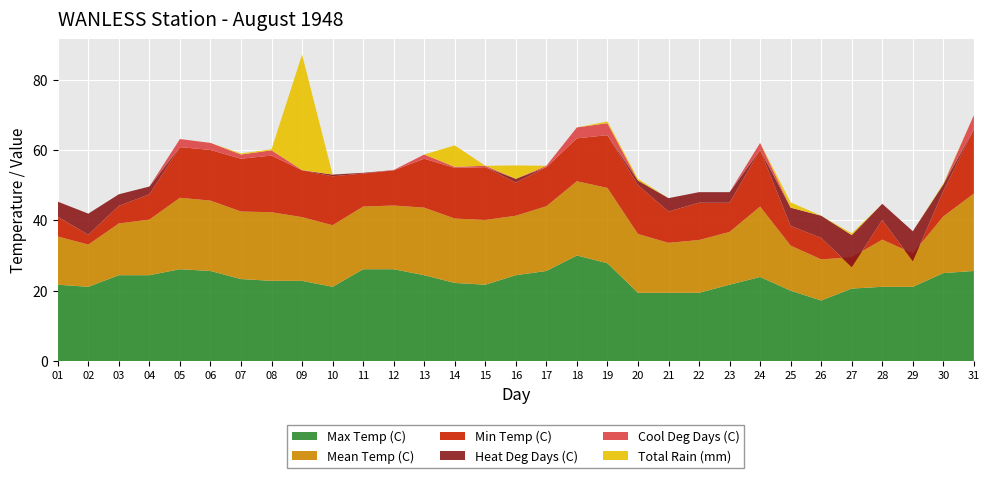

Reading left to right, what are all the values shown in this chart?

Max Temp (C): 01=21.7	02=21.1	03=24.4	04=24.4	05=26.1	06=25.6	07=23.3	08=22.8	09=22.8	10=21.1	11=26.1	12=26.1	13=24.4	14=22.2	15=21.7	16=24.4	17=25.6	18=30.0	19=27.8	20=19.4	21=19.4	22=19.4	23=21.7	24=23.9	25=20.0	26=17.2	27=20.6	28=21.1	29=21.1	30=25.0	31=25.6
Mean Temp (C): 01=13.7	02=12.0	03=14.7	04=15.8	05=20.3	06=20.0	07=19.2	08=19.5	09=18.1	10=17.5	11=17.8	12=18.1	13=19.2	14=18.3	15=18.4	16=16.9	17=18.4	18=21.1	19=21.4	20=16.7	21=14.2	22=15.0	23=15.0	24=20.0	25=12.8	26=11.7	27=8.9	28=13.4	29=9.5	30=16.1	31=22.0
Min Temp (C): 01=5.6	02=2.8	03=5.0	04=7.2	05=14.4	06=14.4	07=15.0	08=16.1	09=13.3	10=13.9	11=9.4	12=10.0	13=13.9	14=14.4	15=15.0	16=9.4	17=11.1	18=12.2	19=15.0	20=13.9	21=8.9	22=10.6	23=8.3	24=16.1	25=5.6	26=6.1	27=-2.8	28=5.6	29=-2.2	30=7.2	31=18.3
Heat Deg Days (C): 01=4.3	02=6.0	03=3.3	04=2.2	05=0.0	06=0.0	07=0.0	08=0.0	09=0.0	10=0.5	11=0.2	12=0.0	13=0.0	14=0.0	15=0.0	16=1.1	17=0.0	18=0.0	19=0.0	20=1.3	21=3.8	22=3.0	23=3.0	24=0.0	25=5.2	26=6.3	27=9.1	28=4.6	29=8.5	30=1.9	31=0.0
Cool Deg Days (C): 01=0.0	02=0.0	03=0.0	04=0.0	05=2.3	06=2.0	07=1.2	08=1.5	09=0.1	10=0.0	11=0.0	12=0.1	13=1.2	14=0.3	15=0.4	16=0.0	17=0.4	18=3.1	19=3.4	20=0.0	21=0.0	22=0.0	23=0.0	24=2.0	25=0.0	26=0.0	27=0.0	28=0.0	29=0.0	30=0.0	31=4.0
Total Rain (mm): 01=0.0	02=0.0	03=0.0	04=0.0	05=0.0	06=0.0	07=0.3	08=0.3	09=32.8	10=0.0	11=0.0	12=0.0	13=0.0	14=6.1	15=0.0	16=3.8	17=0.0	18=0.0	19=0.5	20=0.5	21=0.0	22=0.0	23=0.0	24=0.0	25=1.5	26=0.0	27=0.5	28=0.0	29=0.0	30=0.3	31=0.0